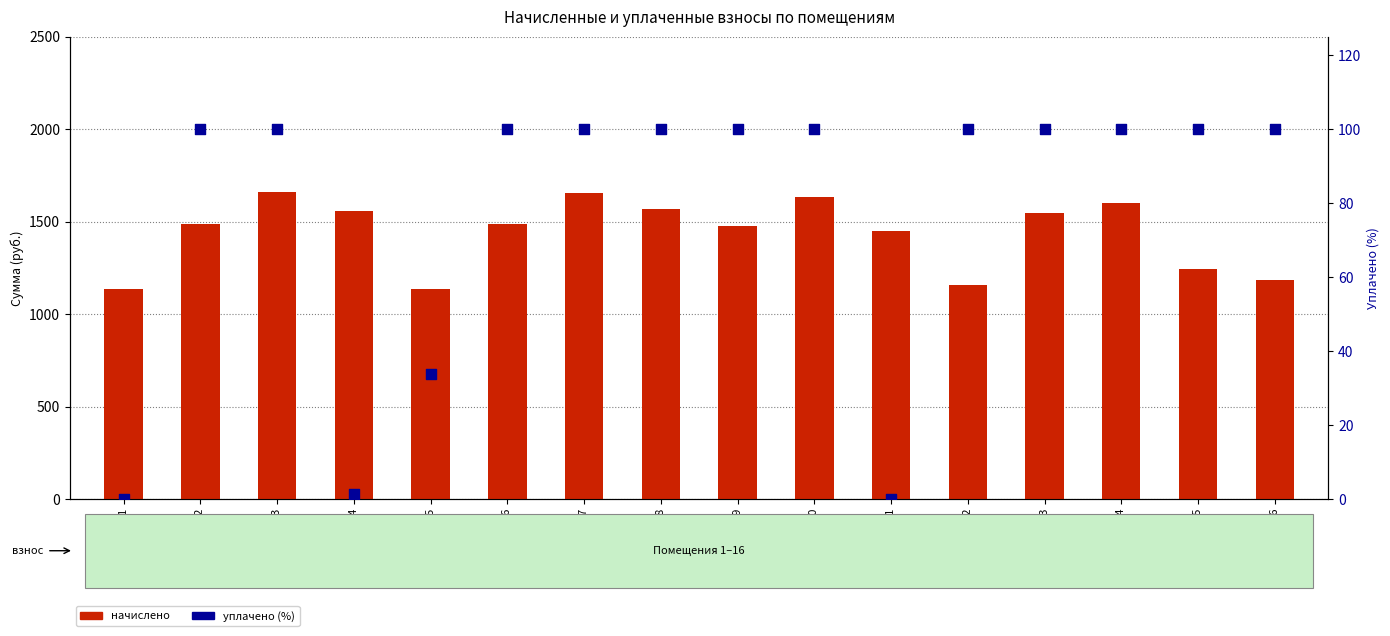

Which series has the widest spread of Y values?

начислено